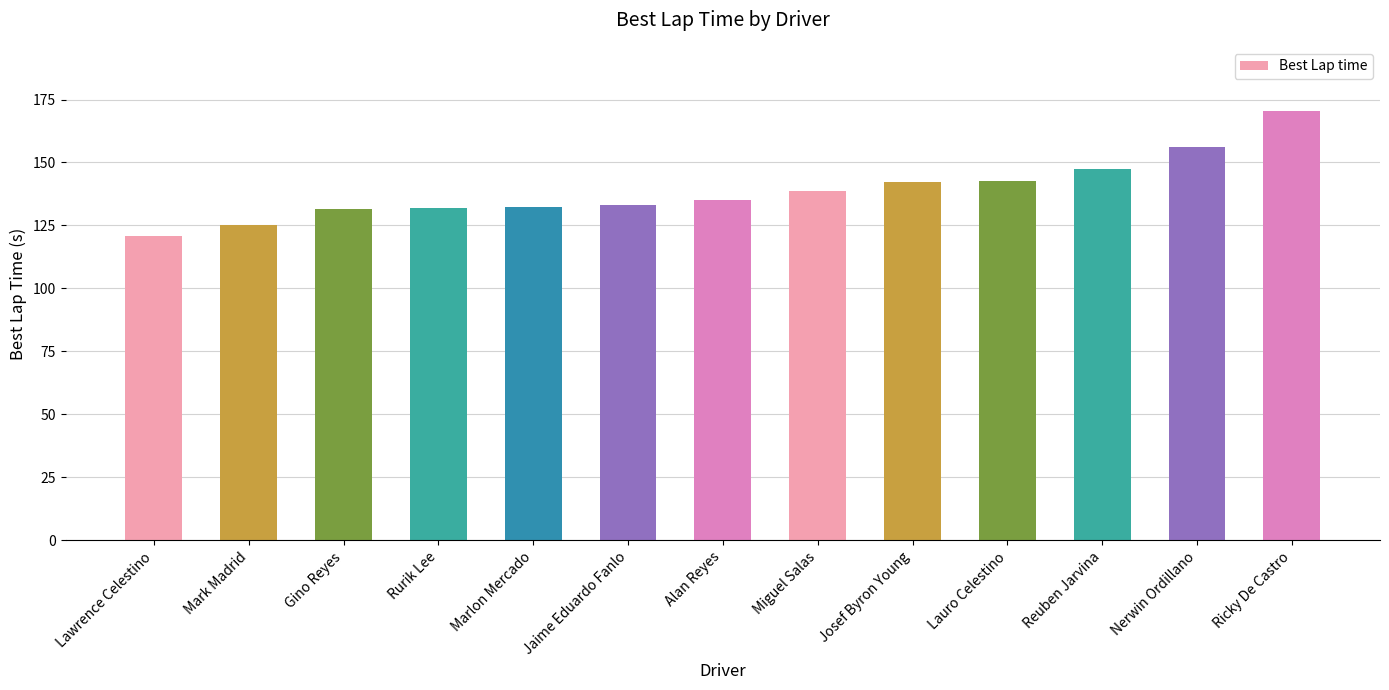

What is the minimum value shown in the chart?

120.9